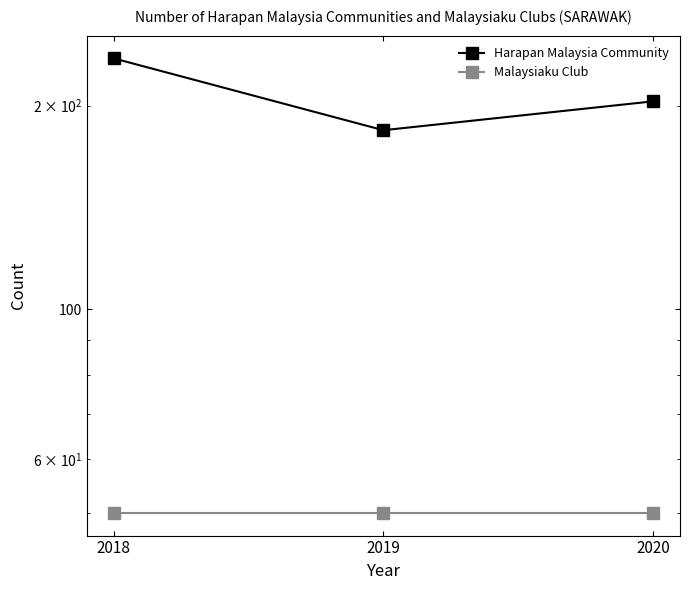

Which series has the widest spread of values?

Harapan Malaysia Community